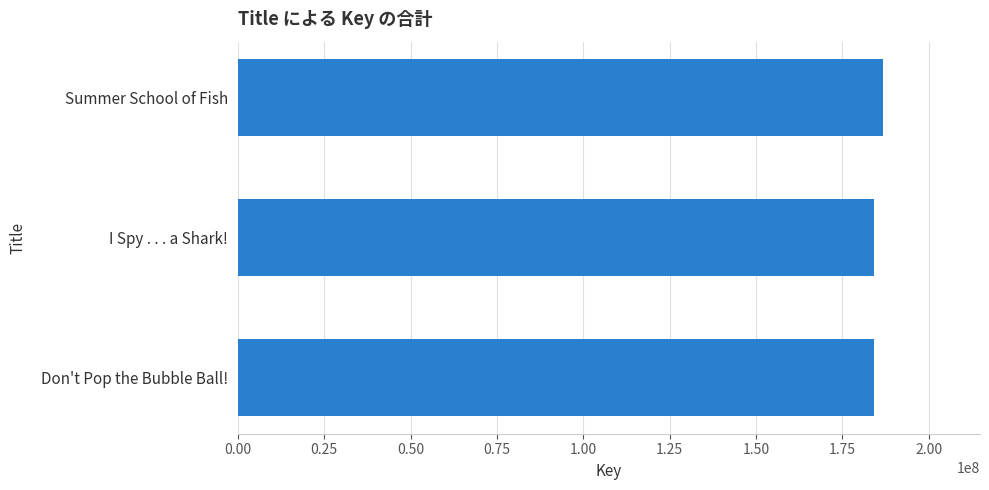

What is the sum of all values?

555086417